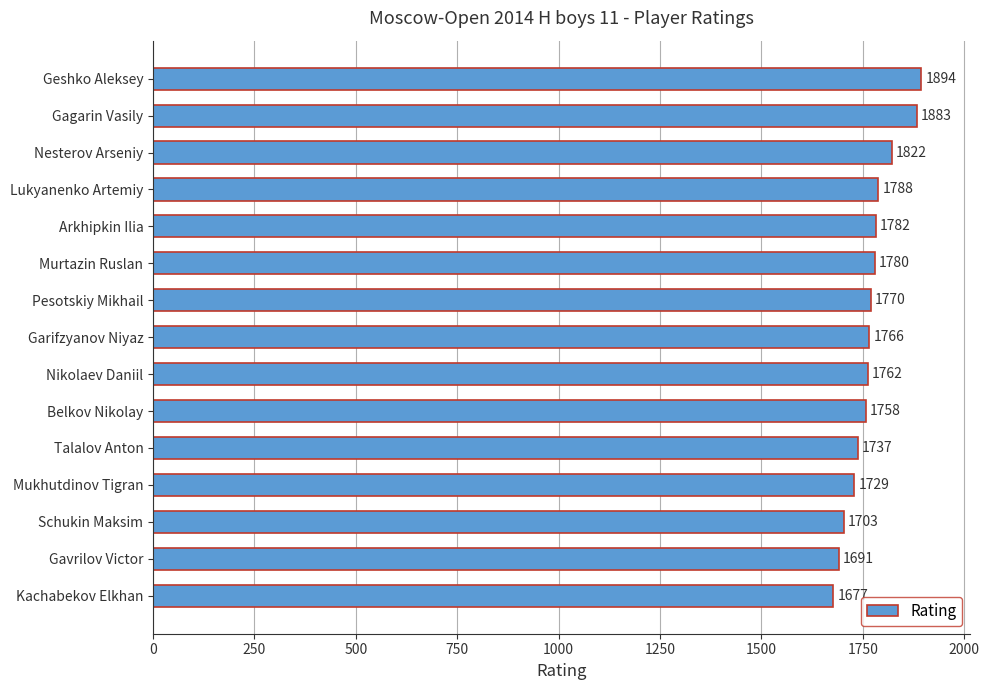

How many categories are shown in the chart?

15